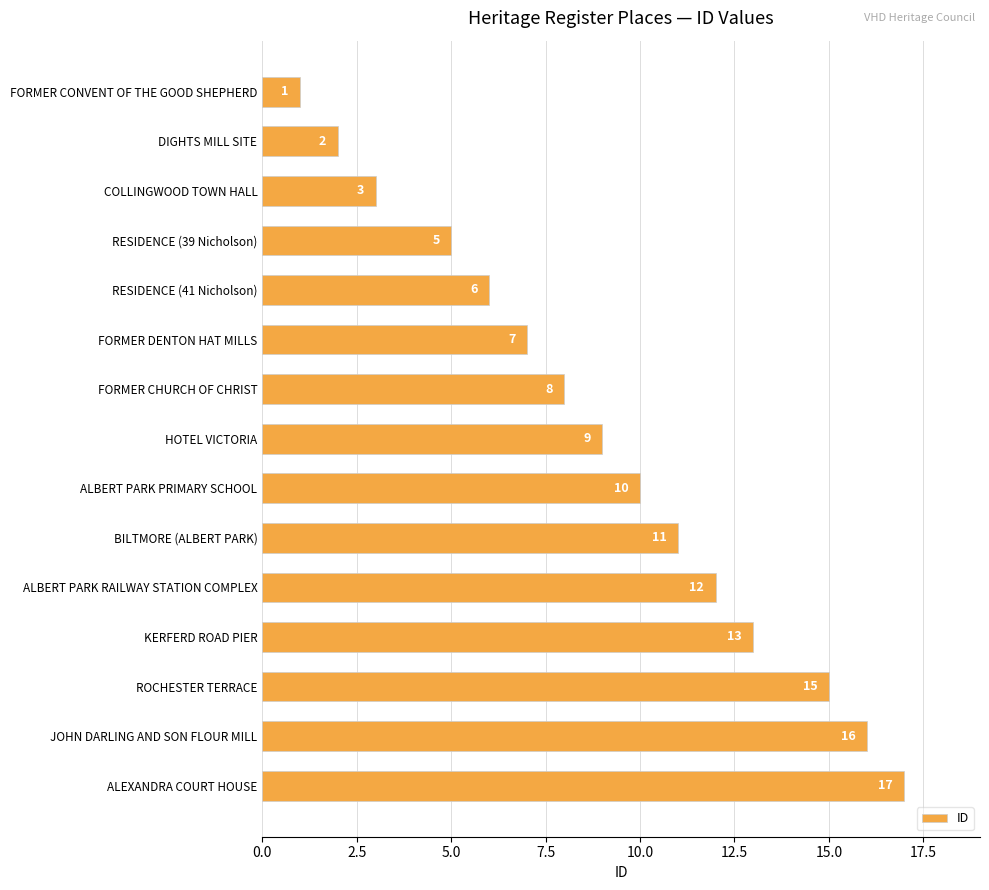

What is the sum of all values?

135